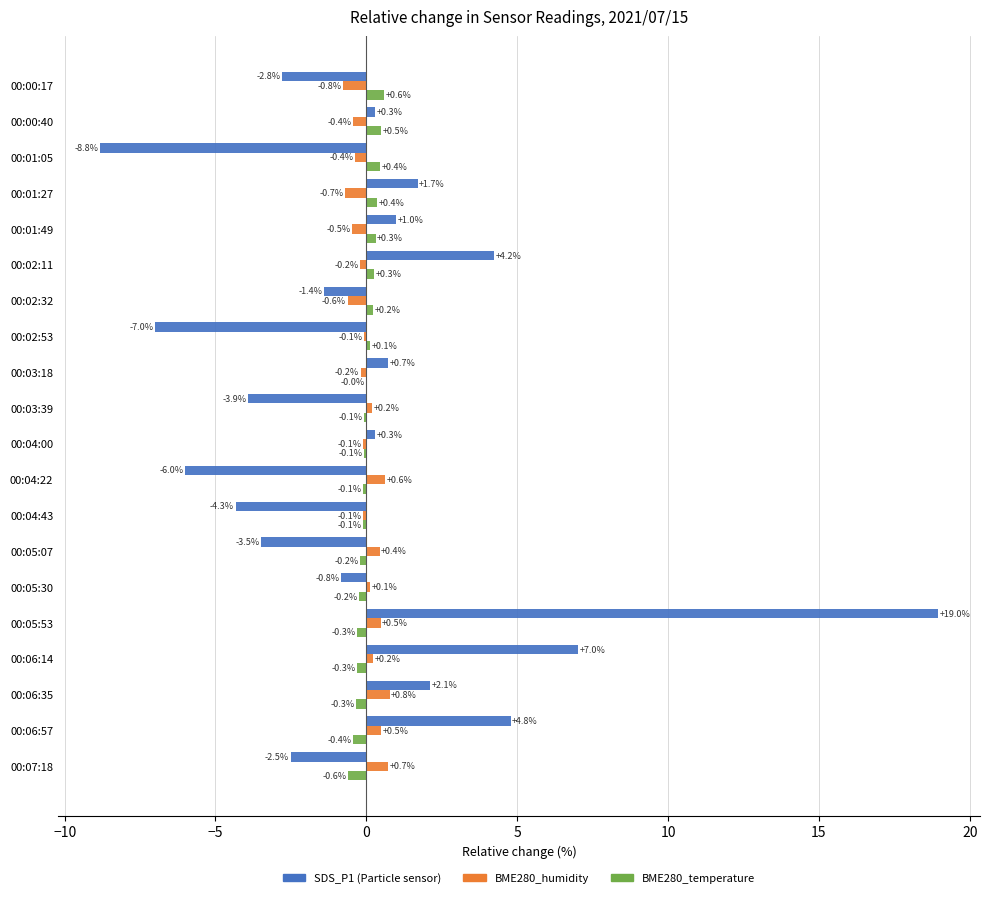

At which category is the sum across all series the highest?

00:05:53